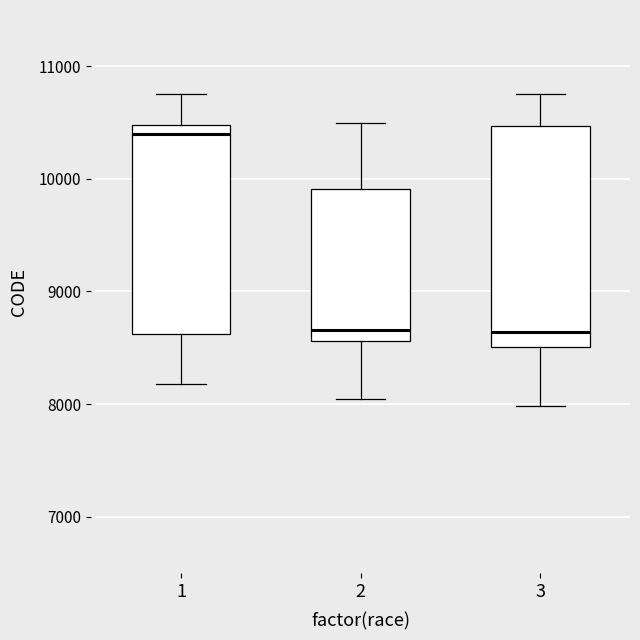

Reading left to right, read every box against the y-axis: the position of its median line, the range the box covers, and the ends of its whiskers. The values are not printed on the chart, so give them approximately, as read against the axis.

1: median 10400, box 8600 to 10500, whiskers 8200 to 10800
2: median 8700, box 8600 to 9900, whiskers 8000 to 10500
3: median 8600, box 8500 to 10500, whiskers 8000 to 10800